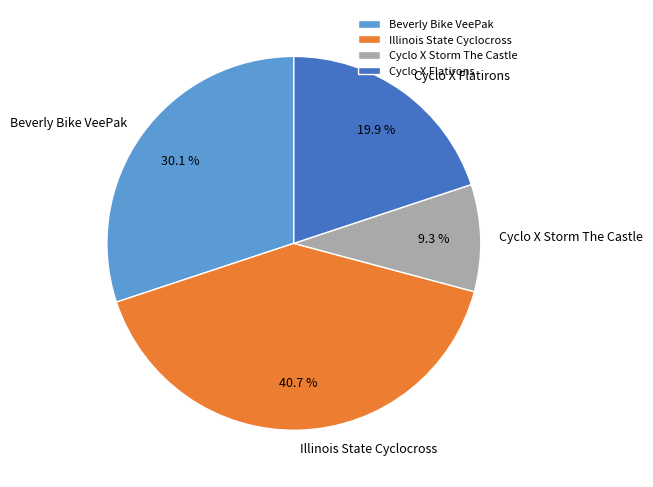

What percentage is the Illinois State Cyclocross slice, to the nearest percent?

41%